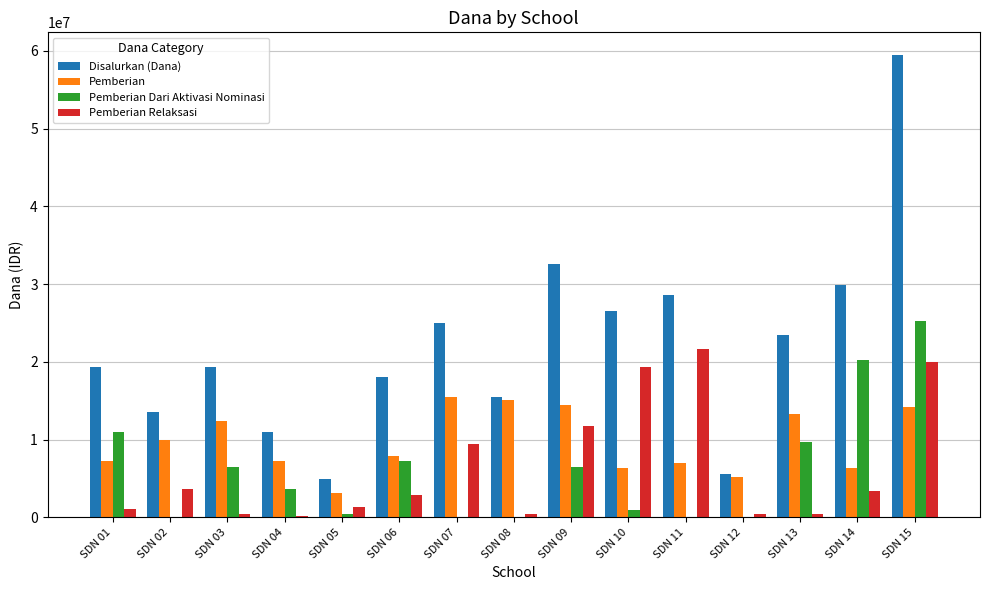

Which label corresponds to the largest value in the chart?

SDN 15